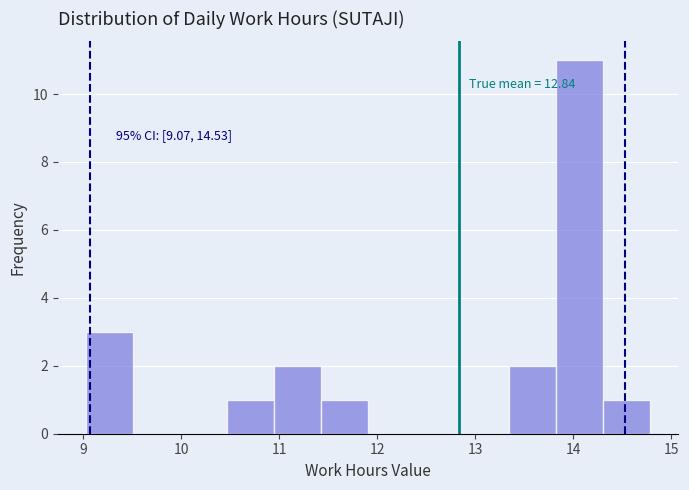

Over which range of the x-axis is the bar tallest?

13.8 to 14.3